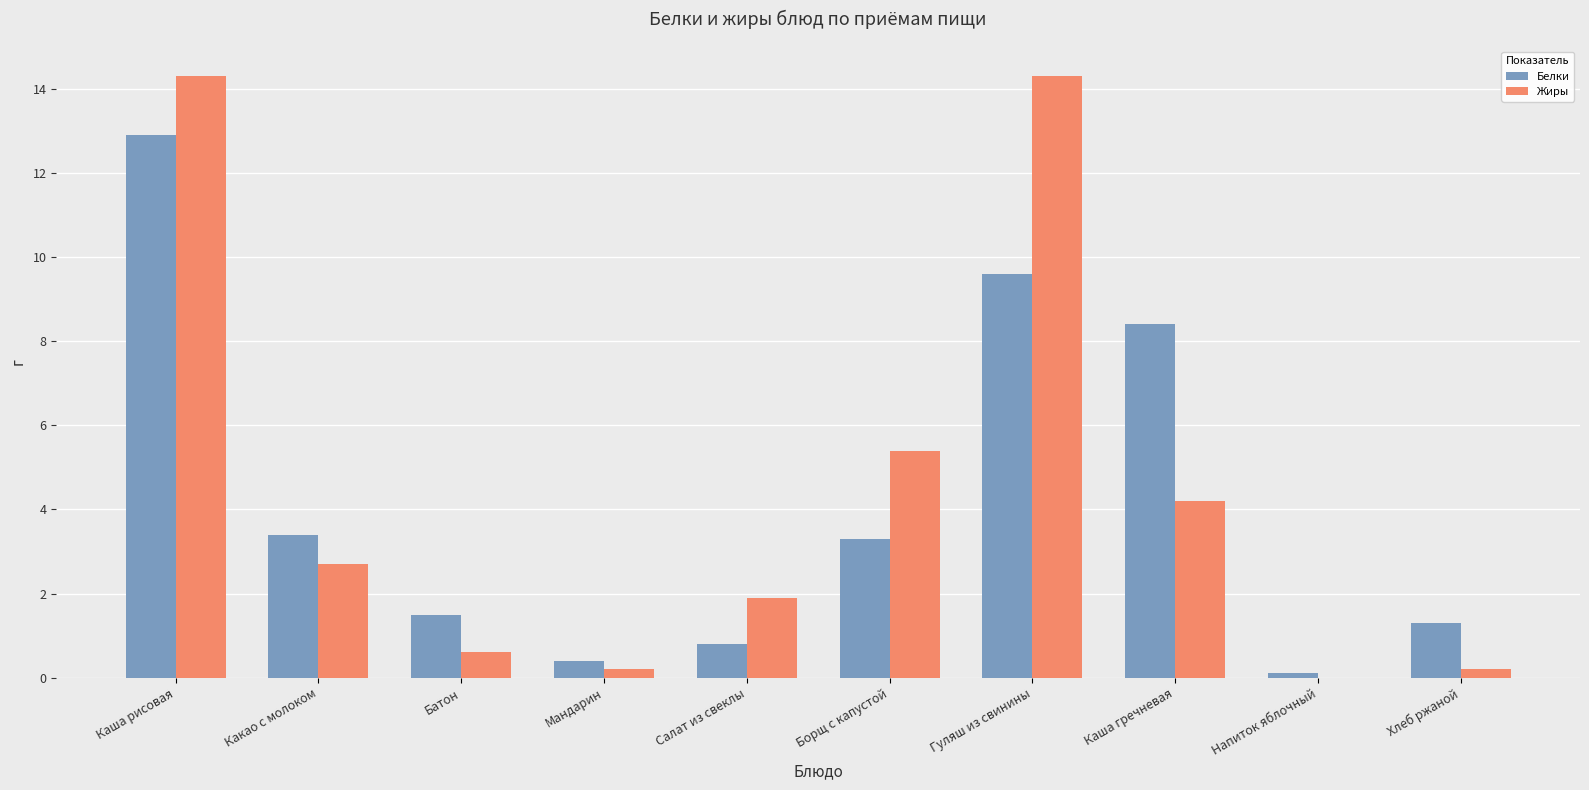

Which series has the largest range (max minus min)?

Жиры